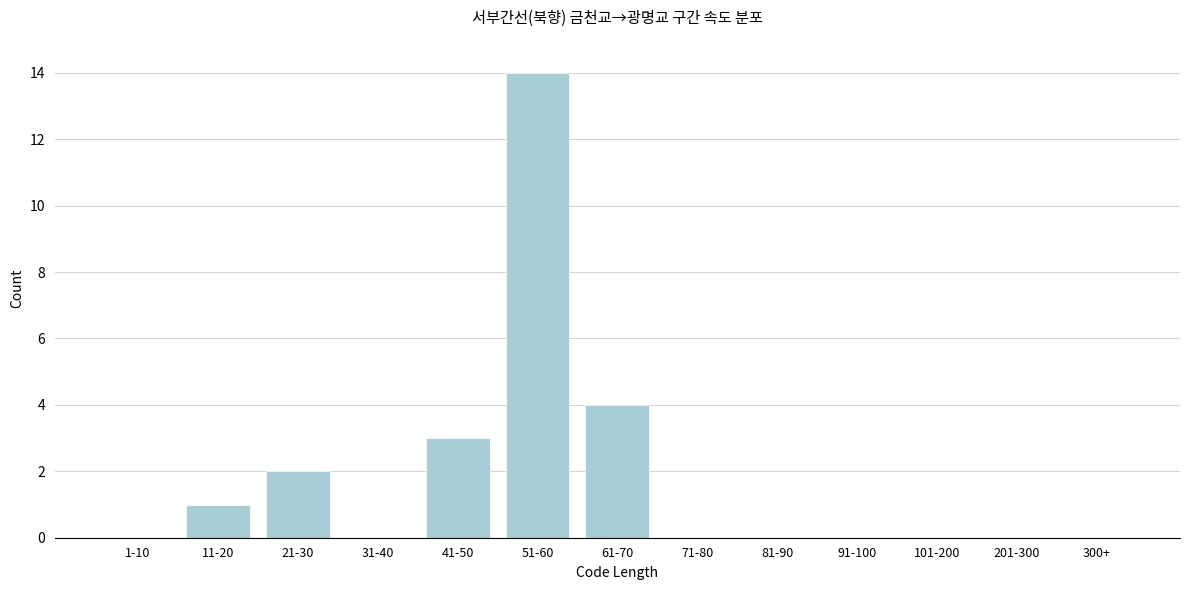

Reading left to right, list all the values displayed in this chart.

1-10=0	11-20=1	21-30=2	31-40=0	41-50=3	51-60=14	61-70=4	71-80=0	81-90=0	91-100=0	101-200=0	201-300=0	300+=0